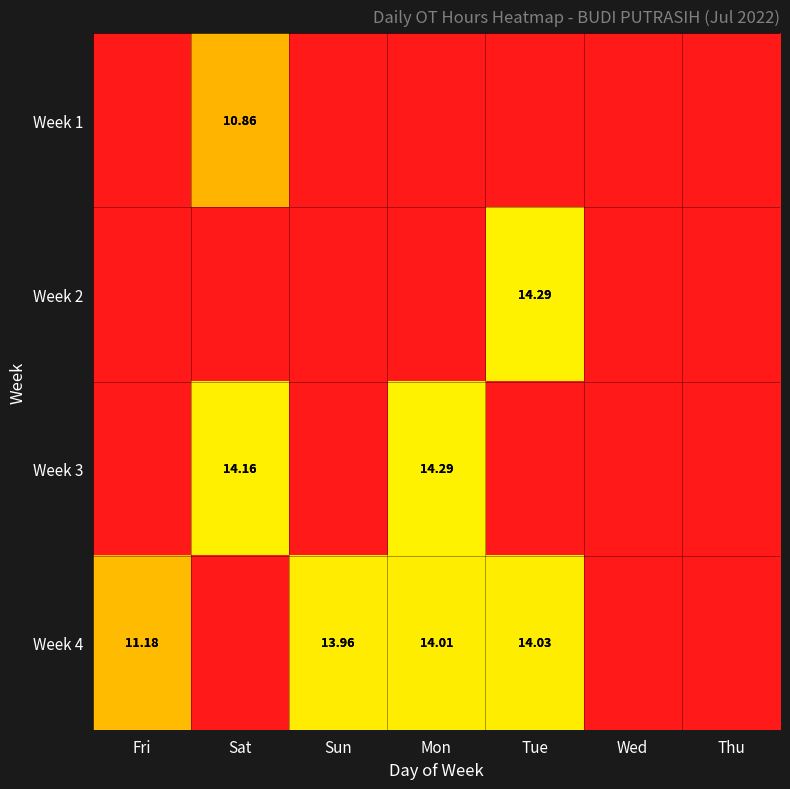

What is the difference between the highest and lowest values at Tue?

14.3